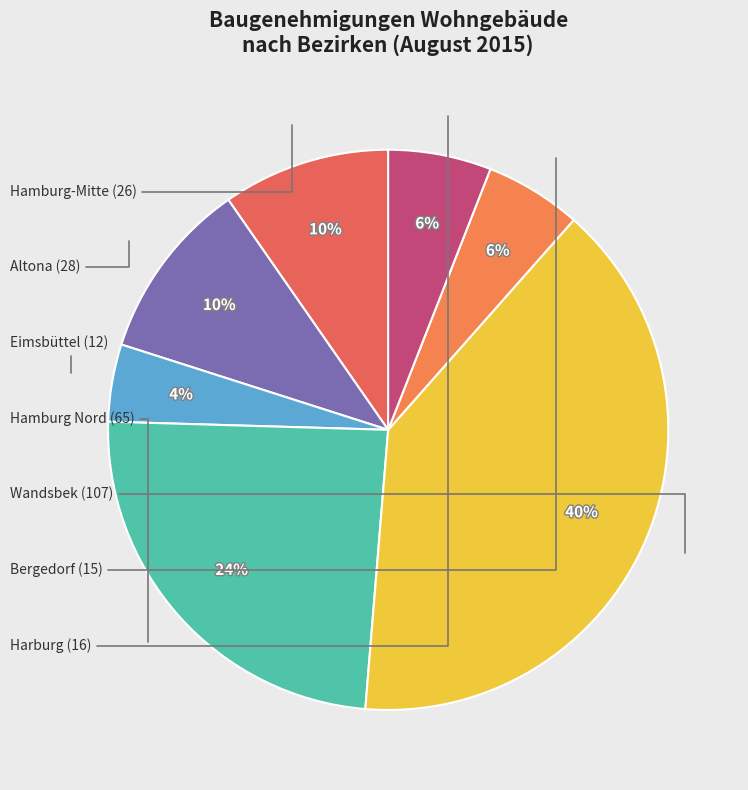

True or false: Harburg accounts for 6% of the total.

True